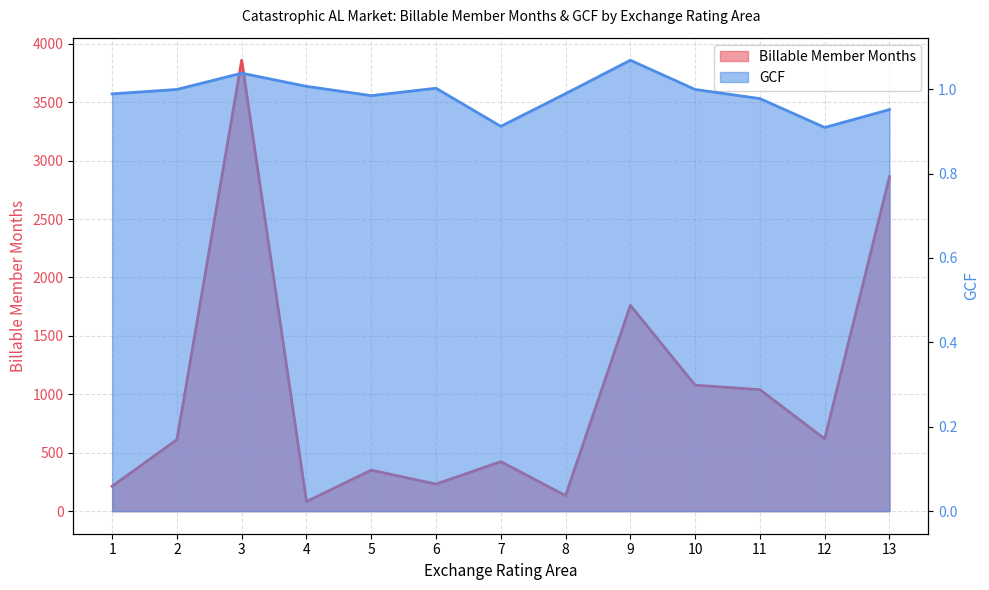

Which label corresponds to the largest value in the chart?

3